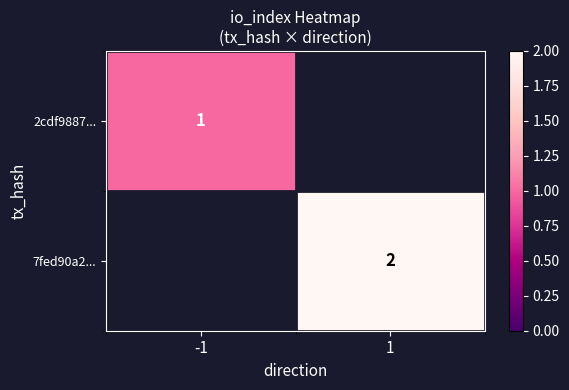

The value of 2cdf9887... at -1 is 1. True or false?

True